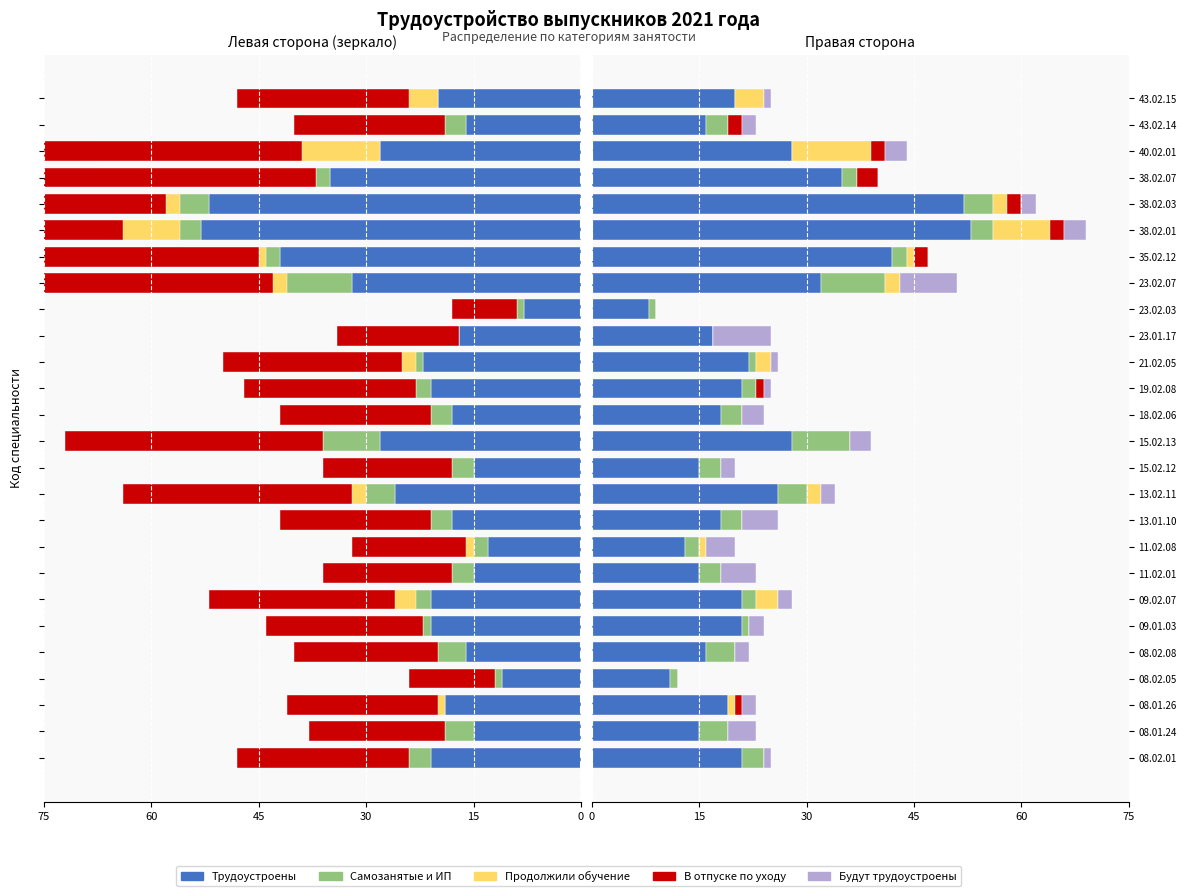

At how many categories does at least one series exceed 19?

14